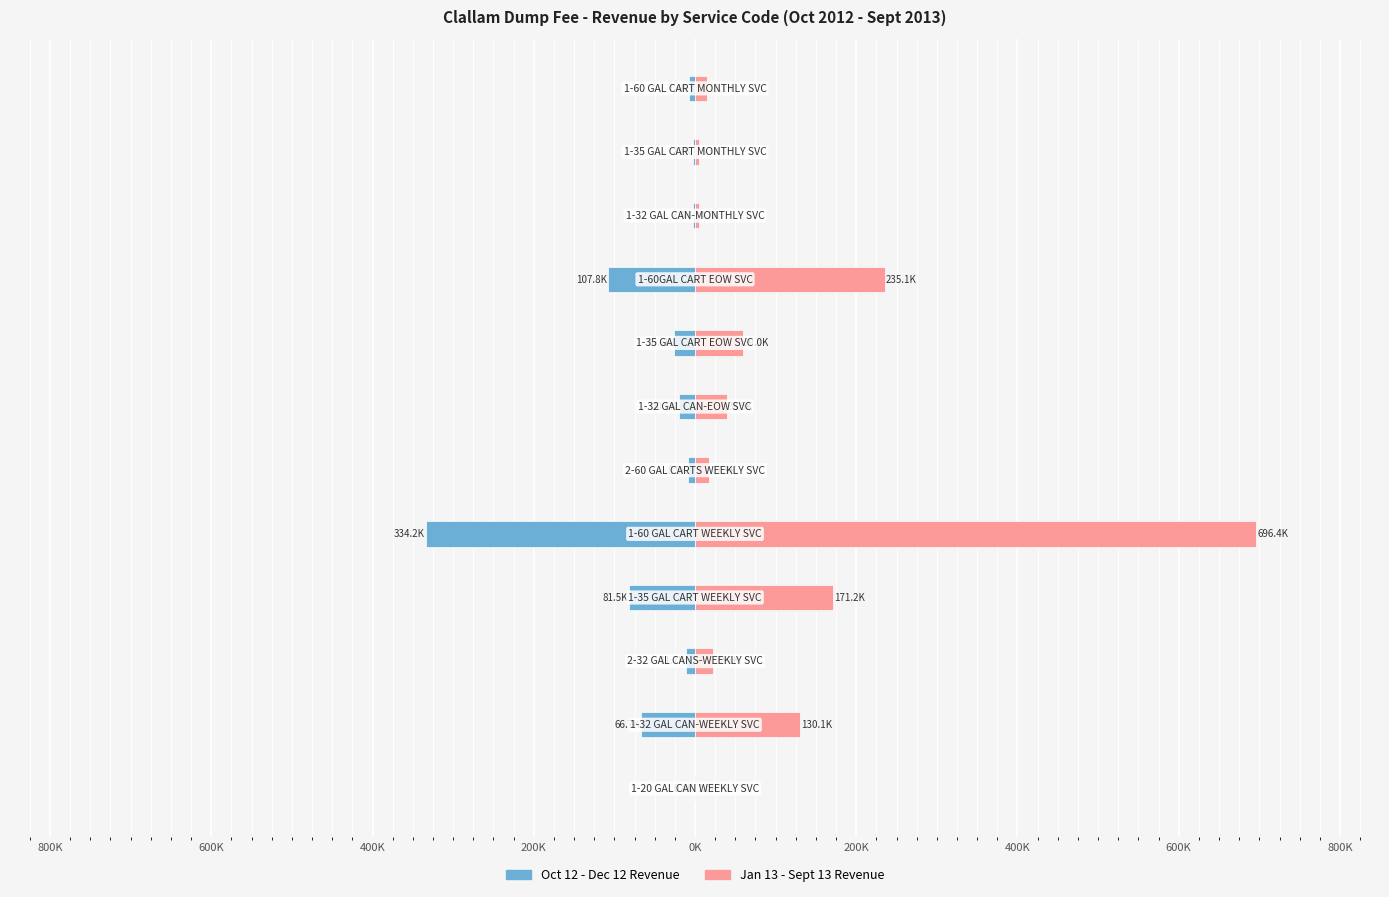

What is the minimum value for Oct 12 - Dec 12?

-334.2